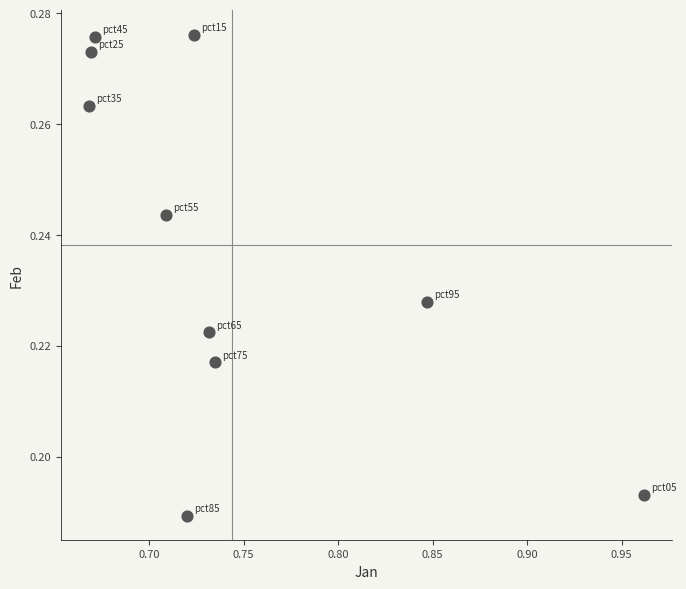

What is the average X value?

0.7